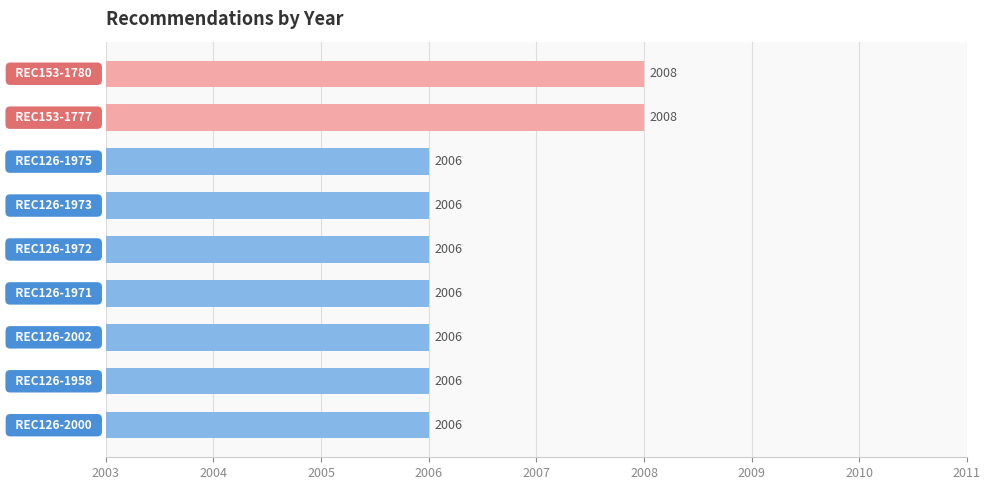

What is the minimum value shown in the chart?

2006